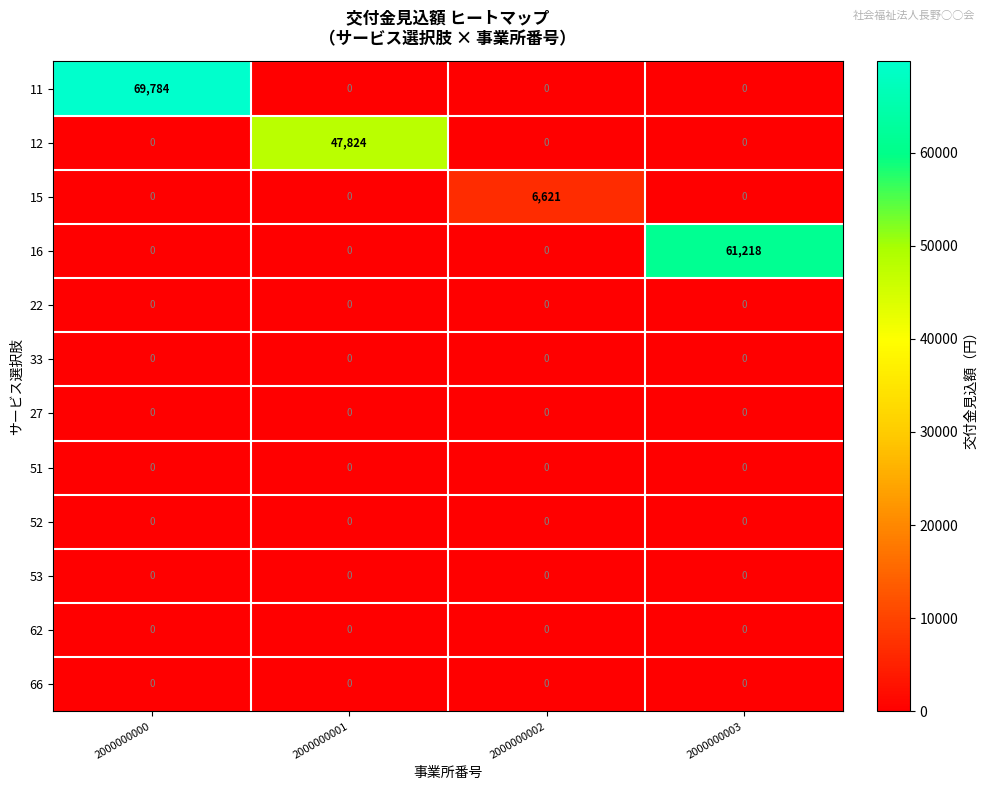

Which category has the highest value across all series?

2000000000